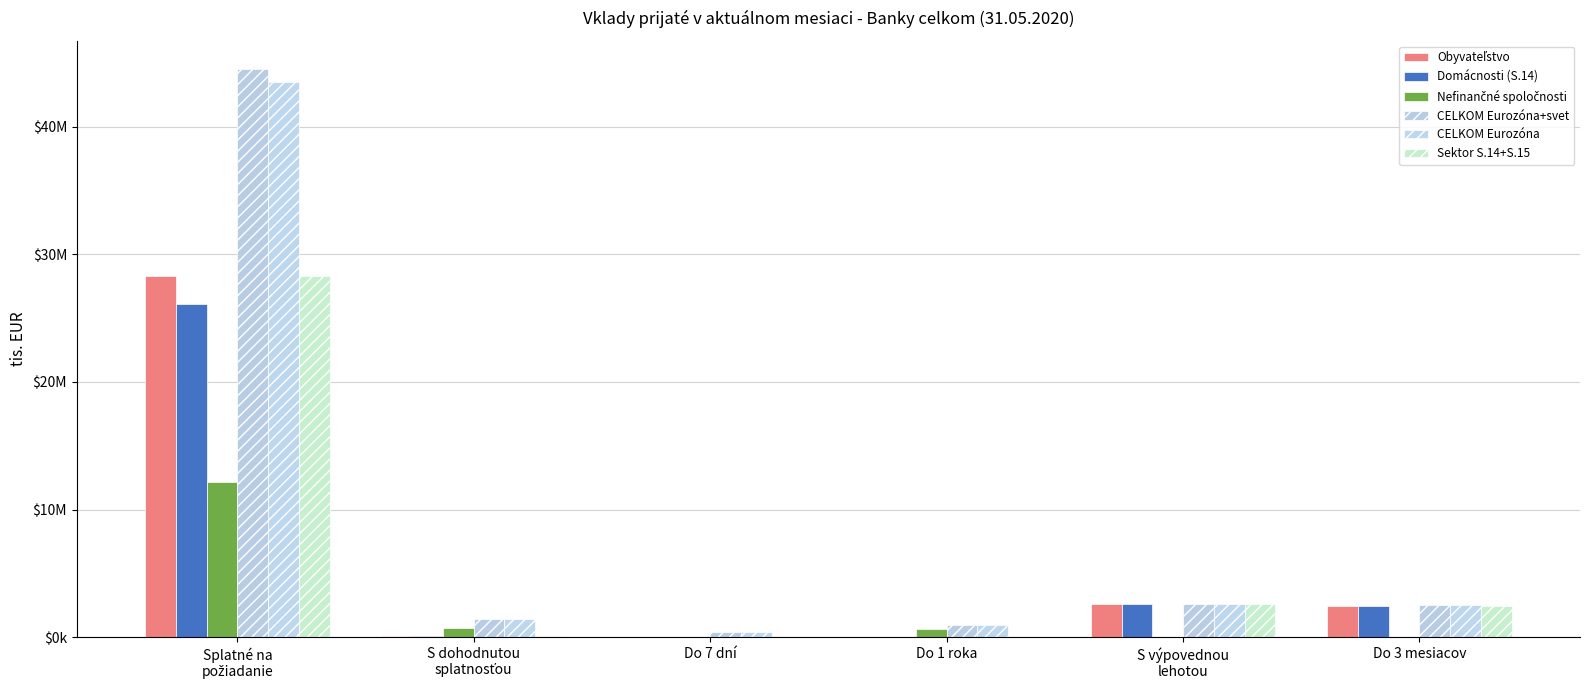

What is the difference between the maximum and minimum values in the Obyvateľstvo series?

28308033